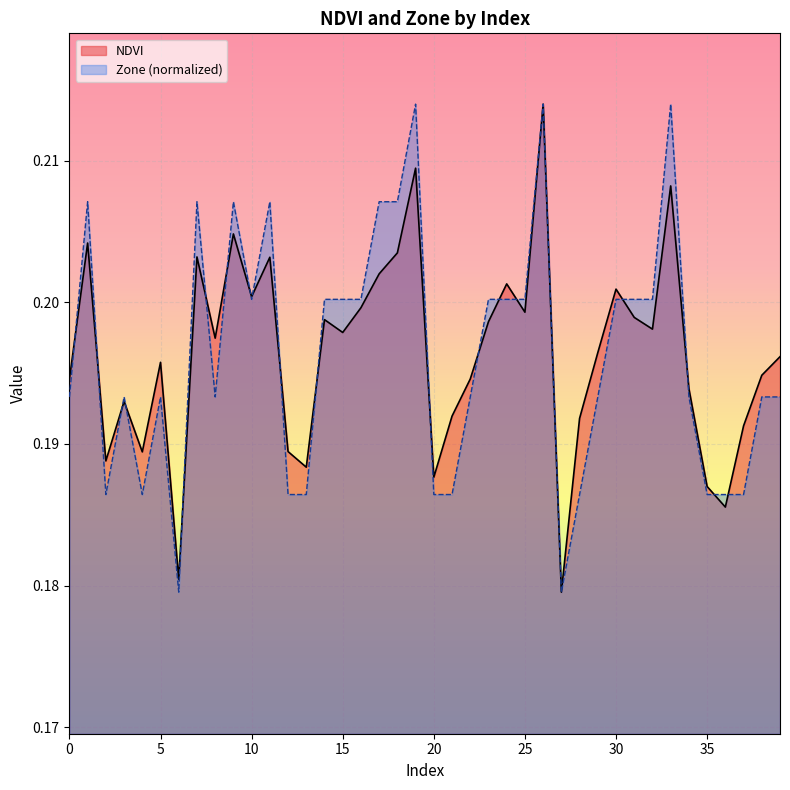

True or false: Zone and NDVI intersect in this chart.

True